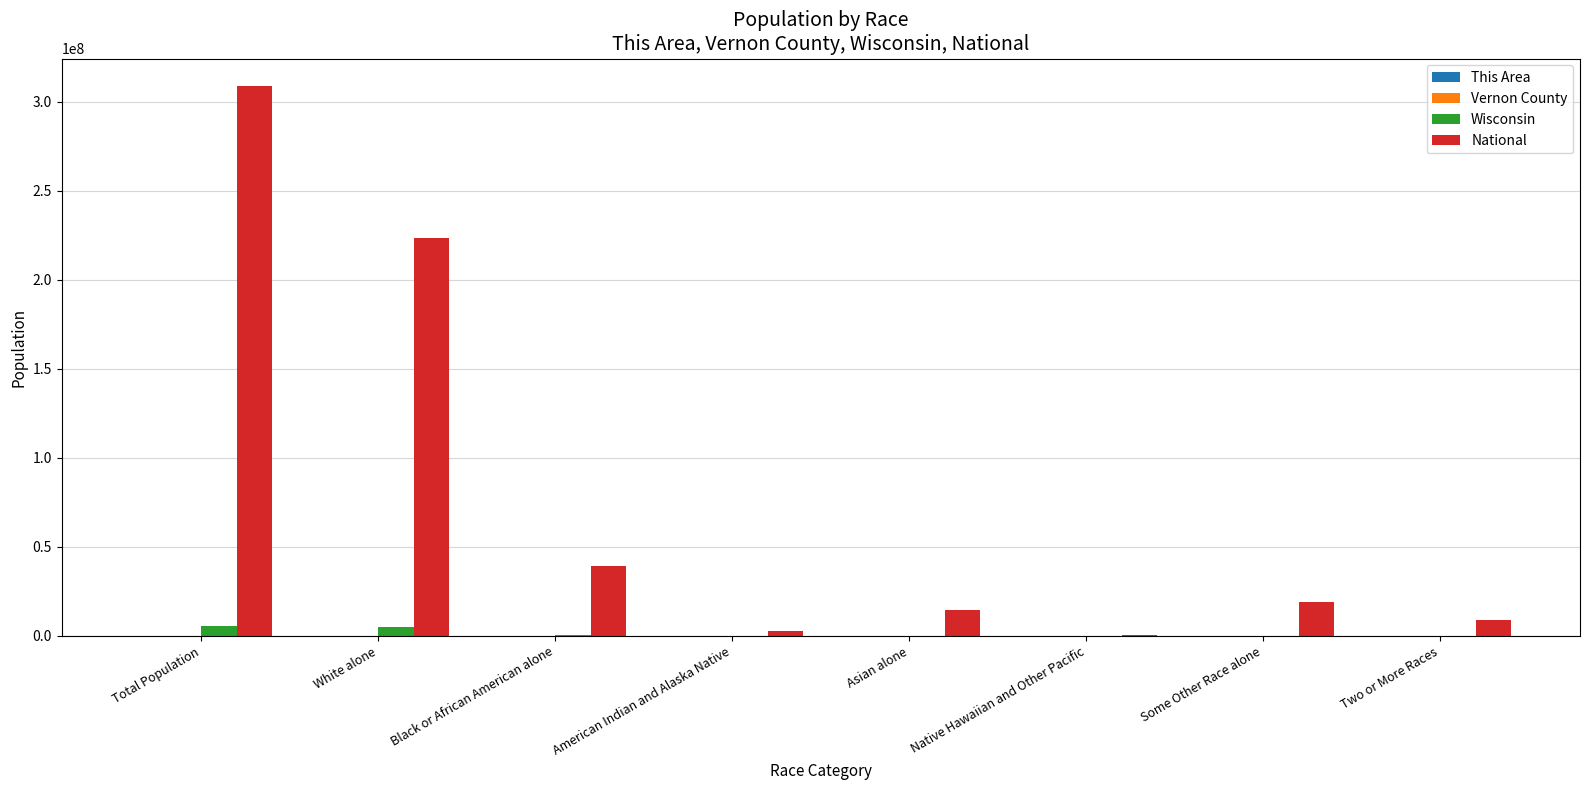

Count the number of categories in the chart.

8